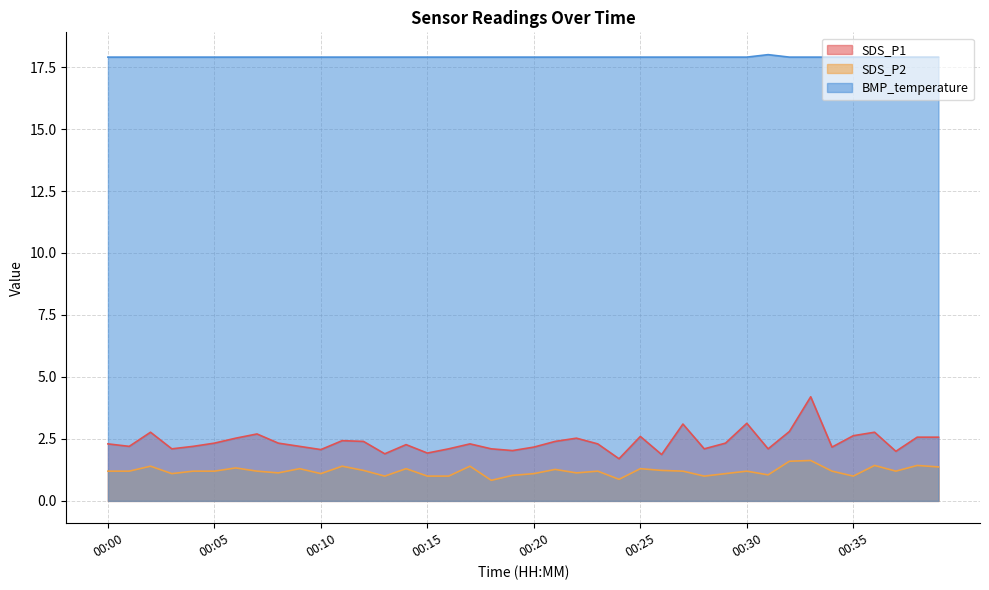

What is the difference between the highest and lowest values at 00:15?

16.9